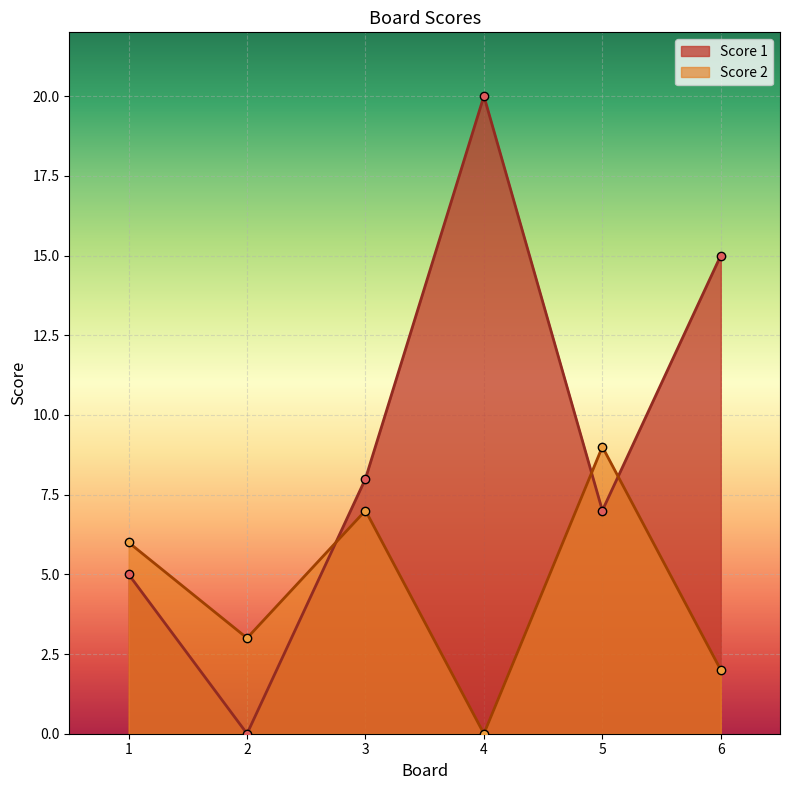

How many lines are shown in the chart?

2